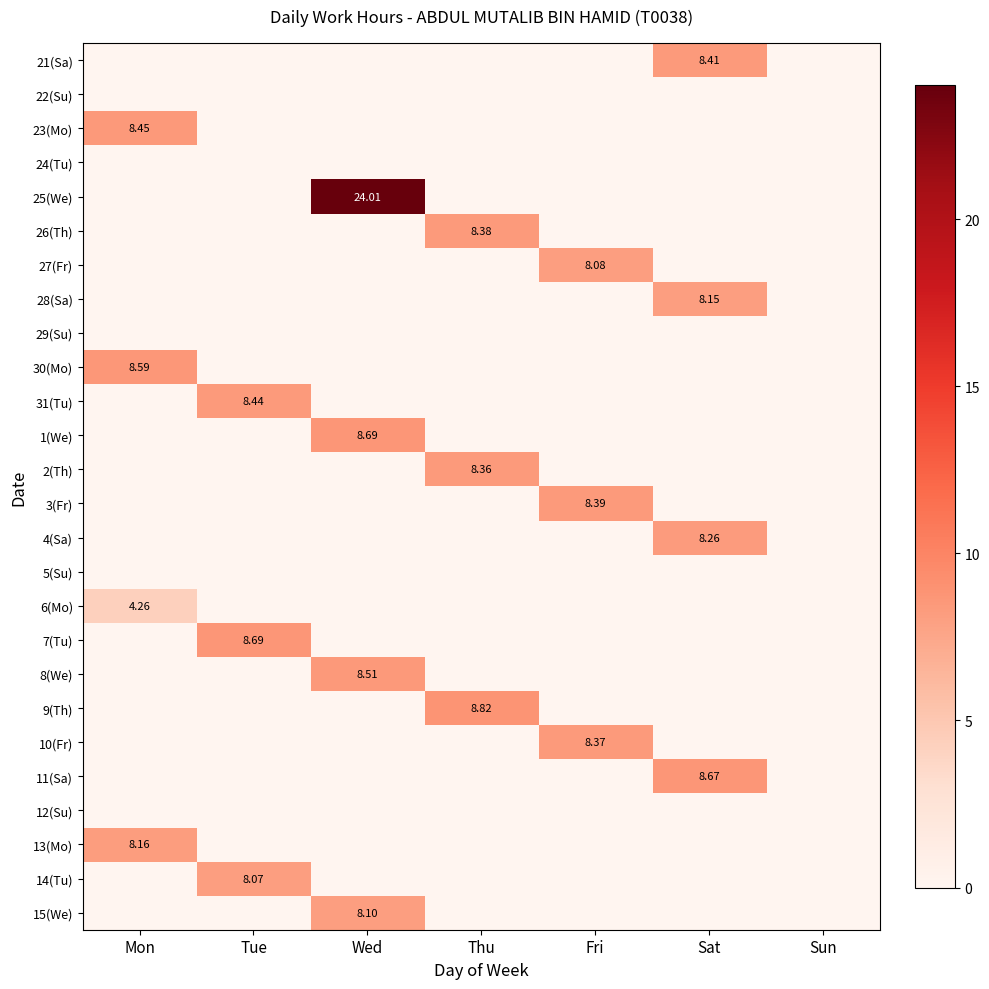

What is the sum of all 8(We) values?

8.5